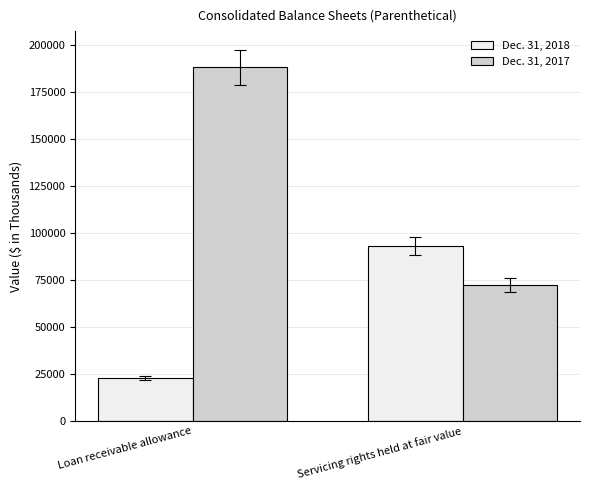

How many data points does each series have?

2